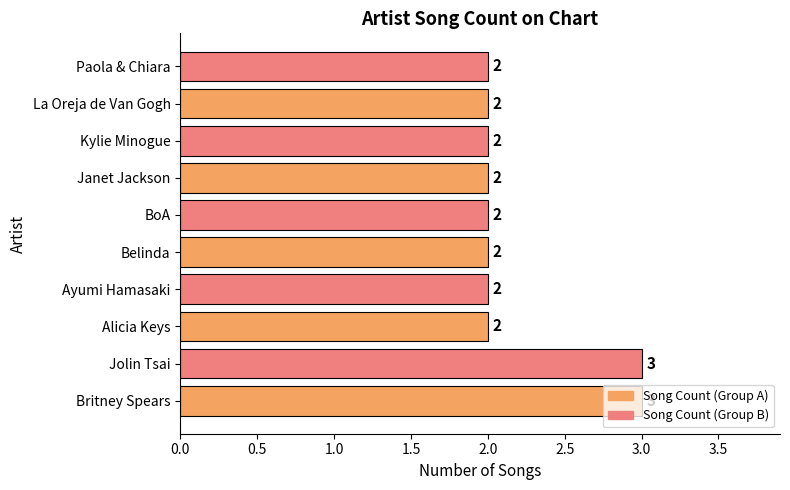

How many bars are there in total?

10